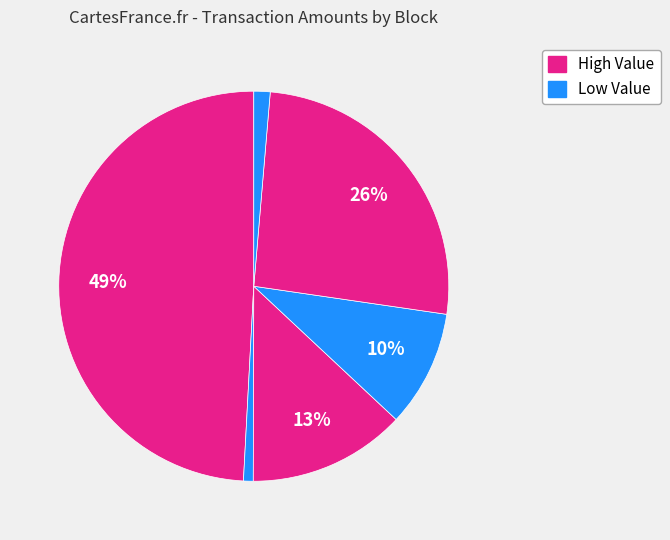

How many segments does this pie chart have?

6